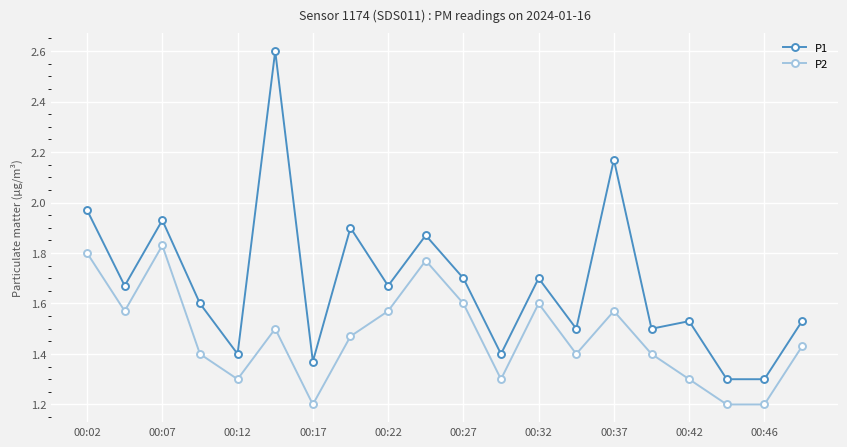

In P2, how many points are higher than both neighbors (excluding endpoints)?

5